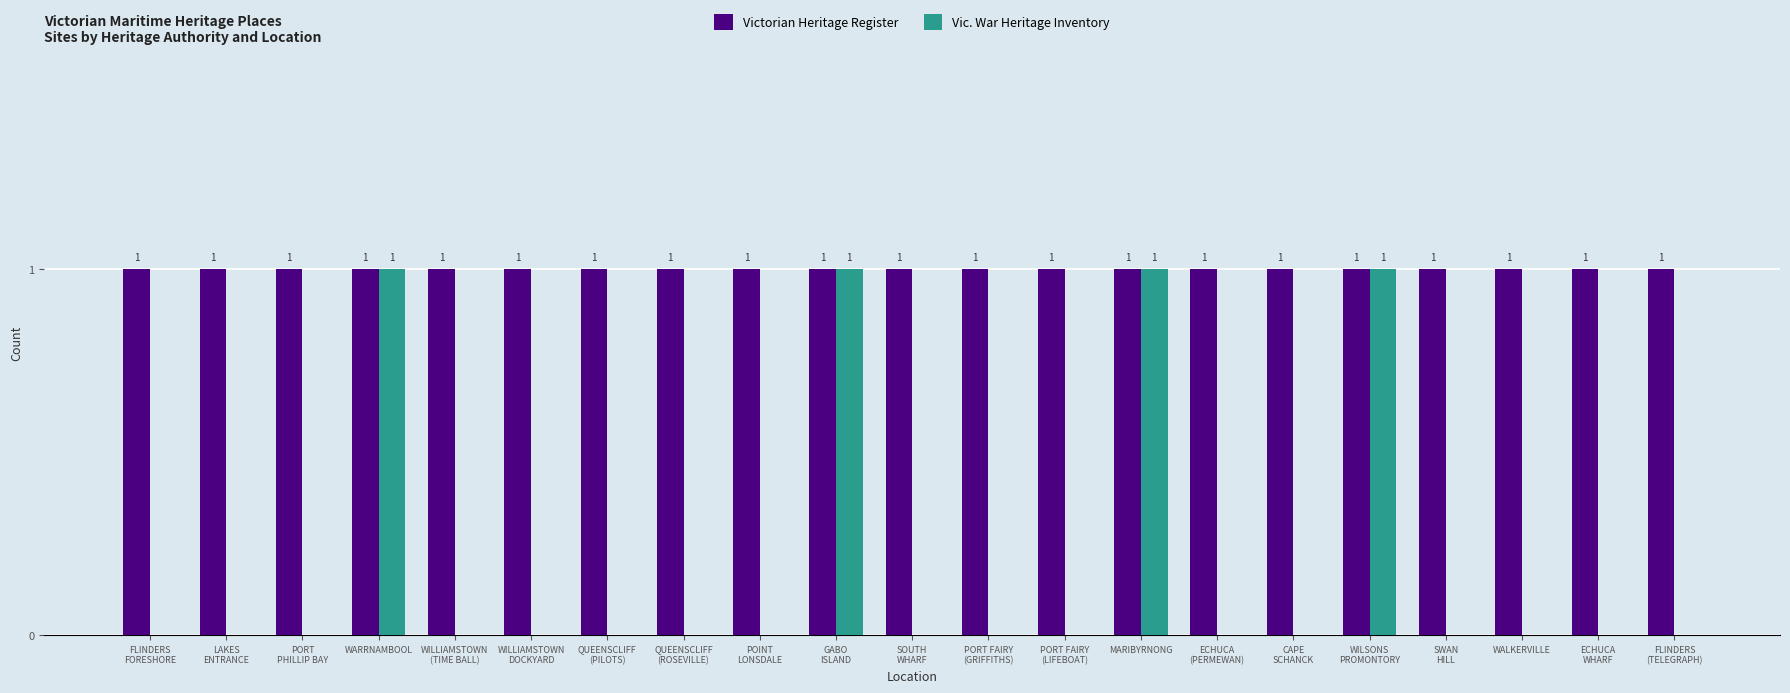

The value of Victorian Heritage Register at WARRNAMBOOL is 0. True or false?

False